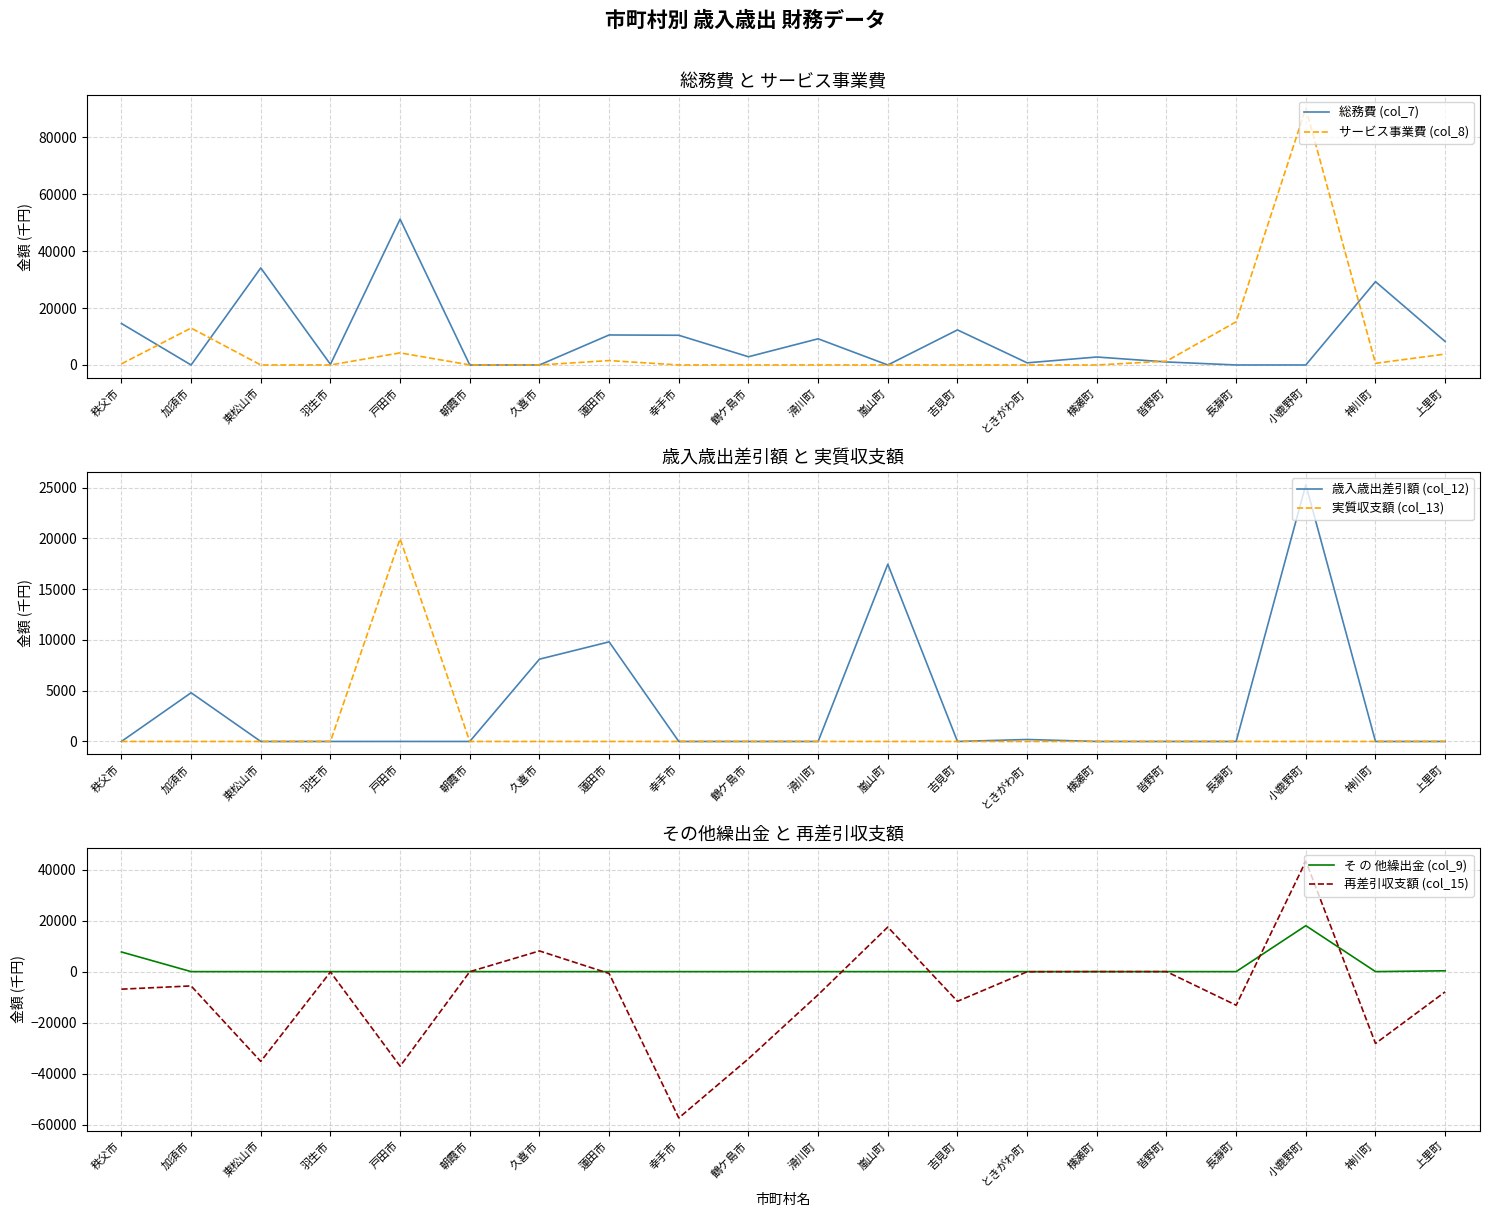

What is the difference between the highest and lowest values at 神川町?

57441